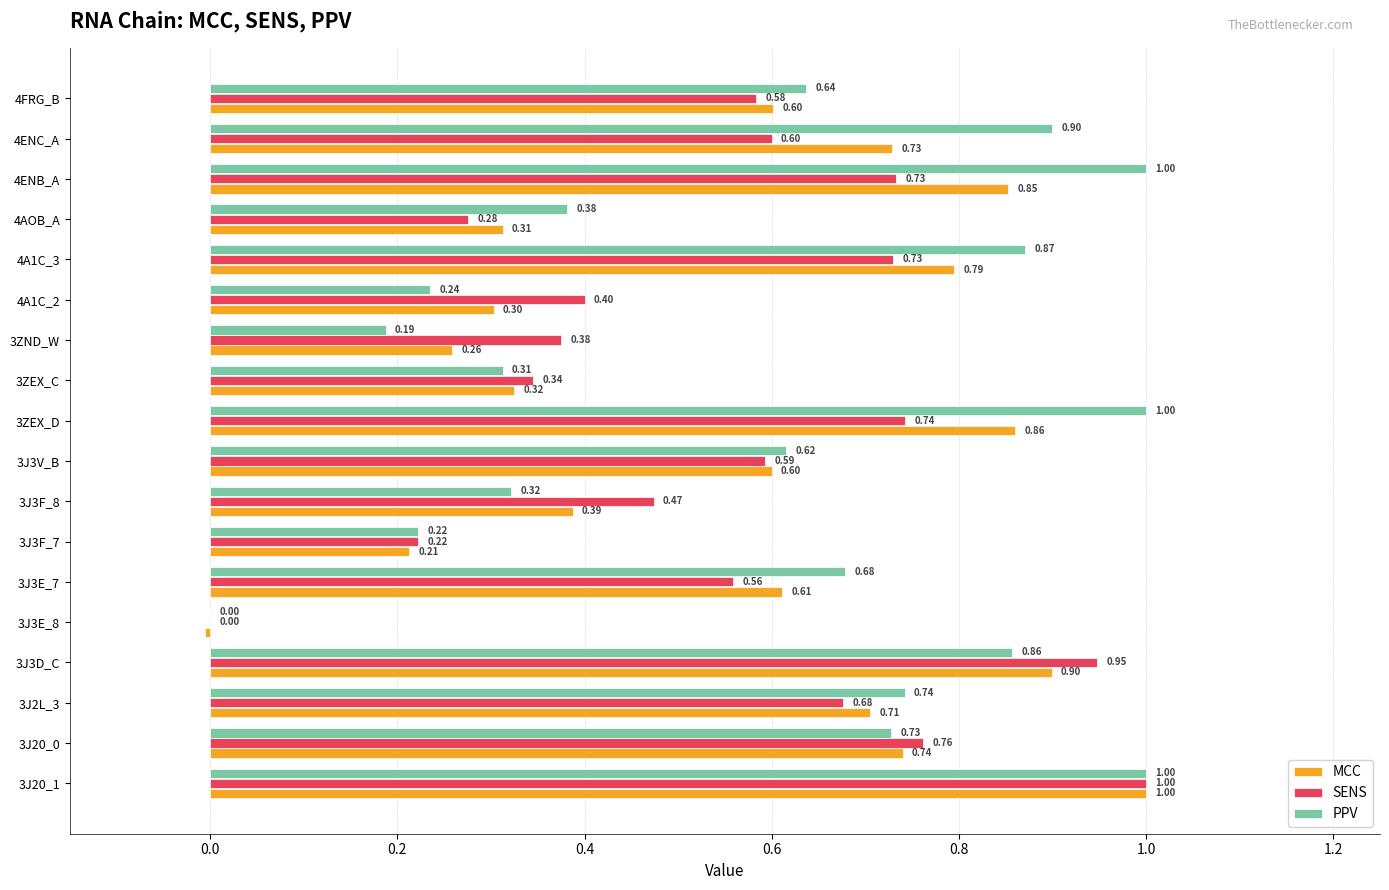

What is the sum of the MCC values at 4AOB_A and 4A1C_3?

1.1